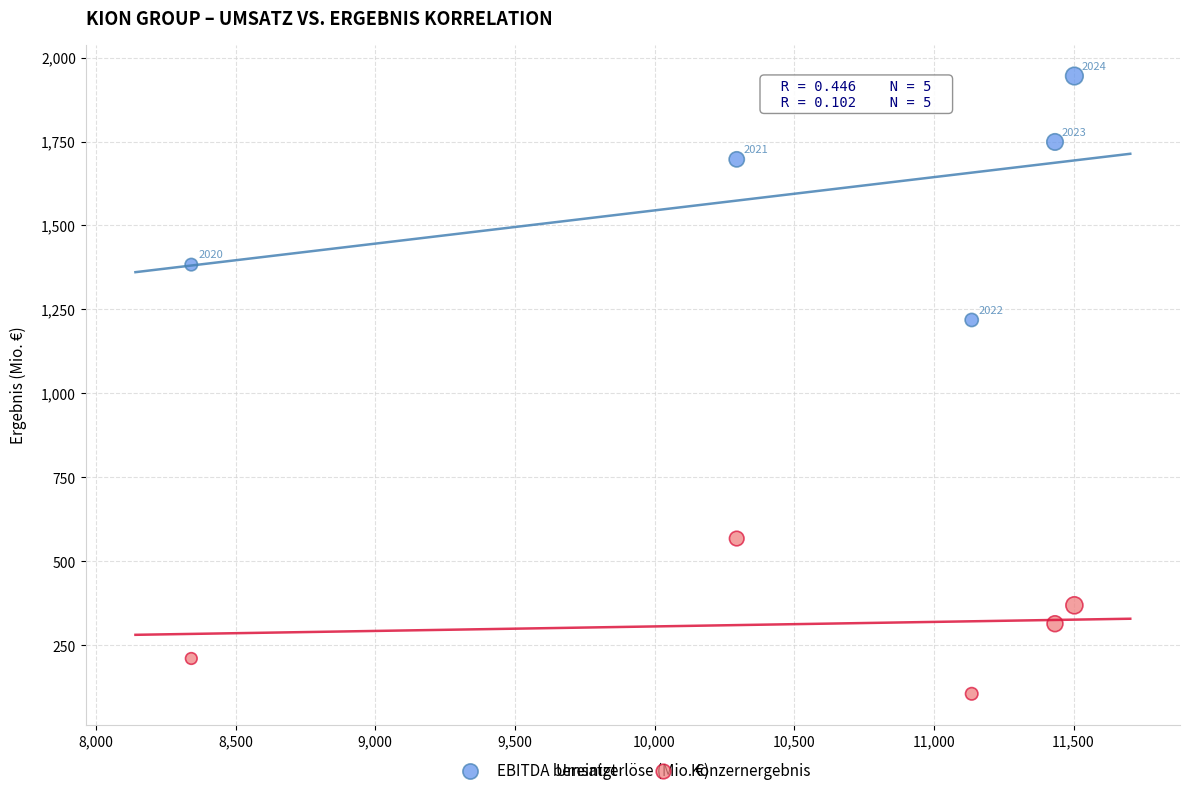

Which series has the widest spread of Y values?

EBITDA bereinigt